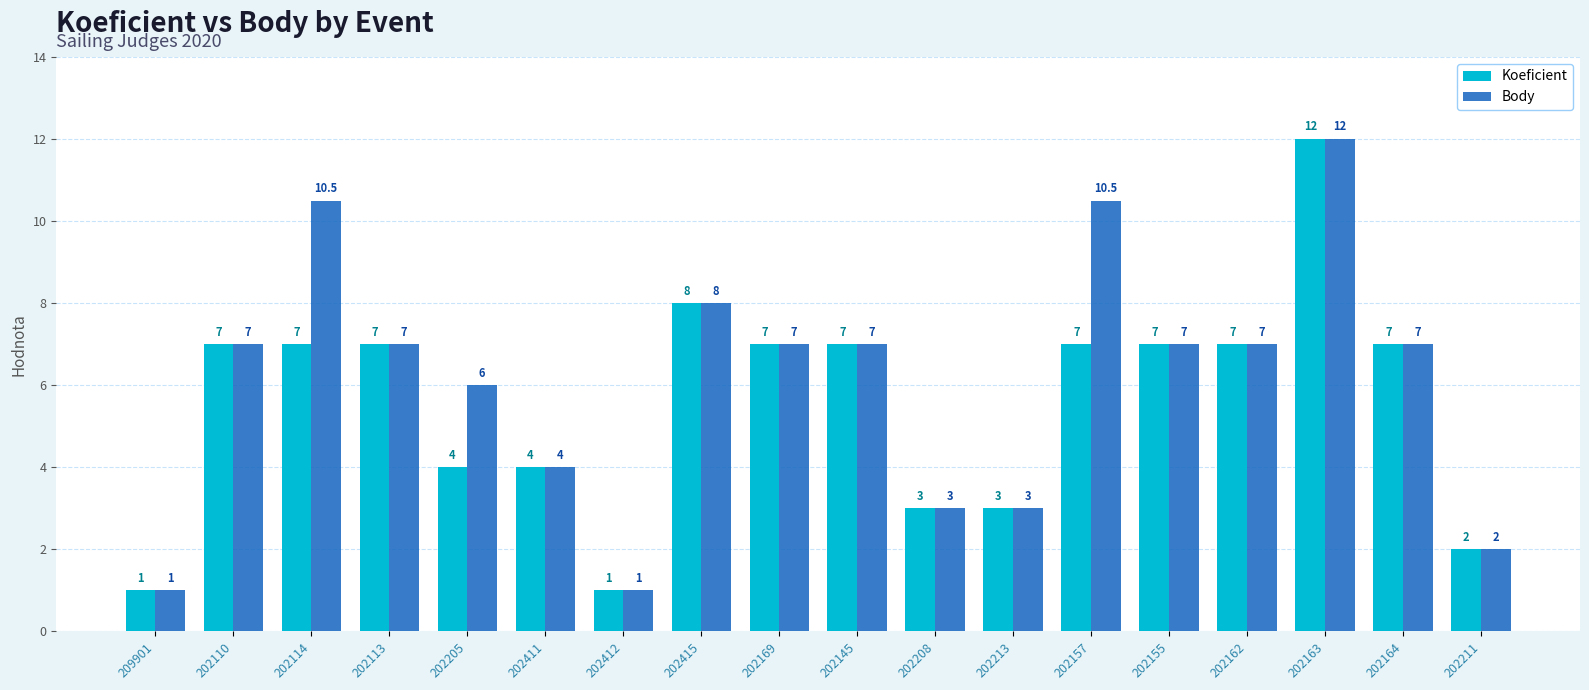

The Koeficient series shows 1.0 at 209901. True or false?

True